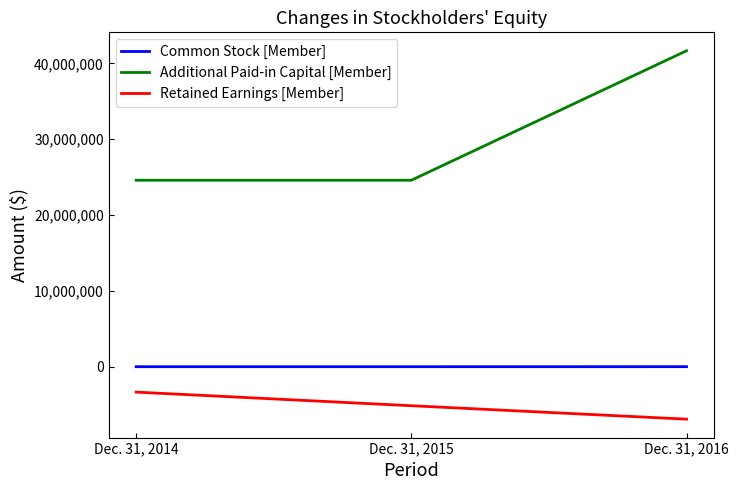

Is it true that Additional Paid-in Capital [Member] equals 41677465 at Dec. 31, 2016?

True